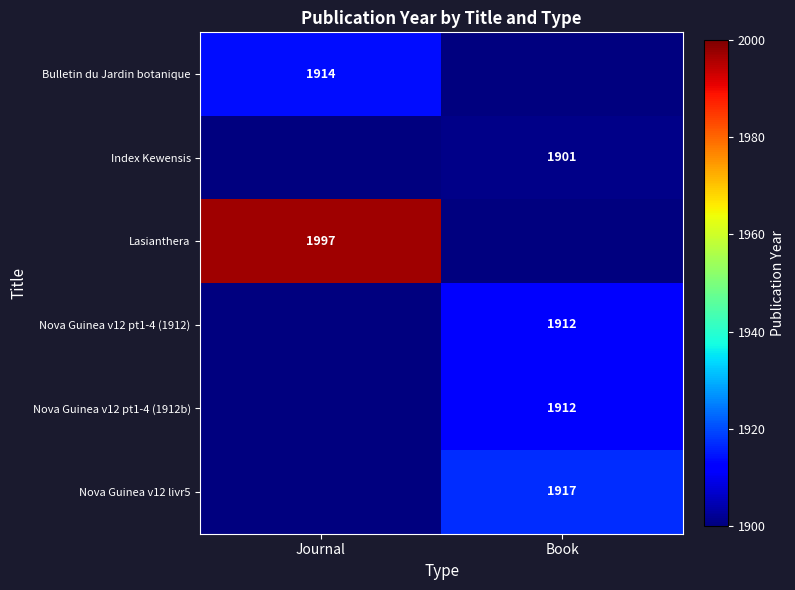

The value of Nova Guinea v12 pt1-4 (1912) at Book is 1912. True or false?

True